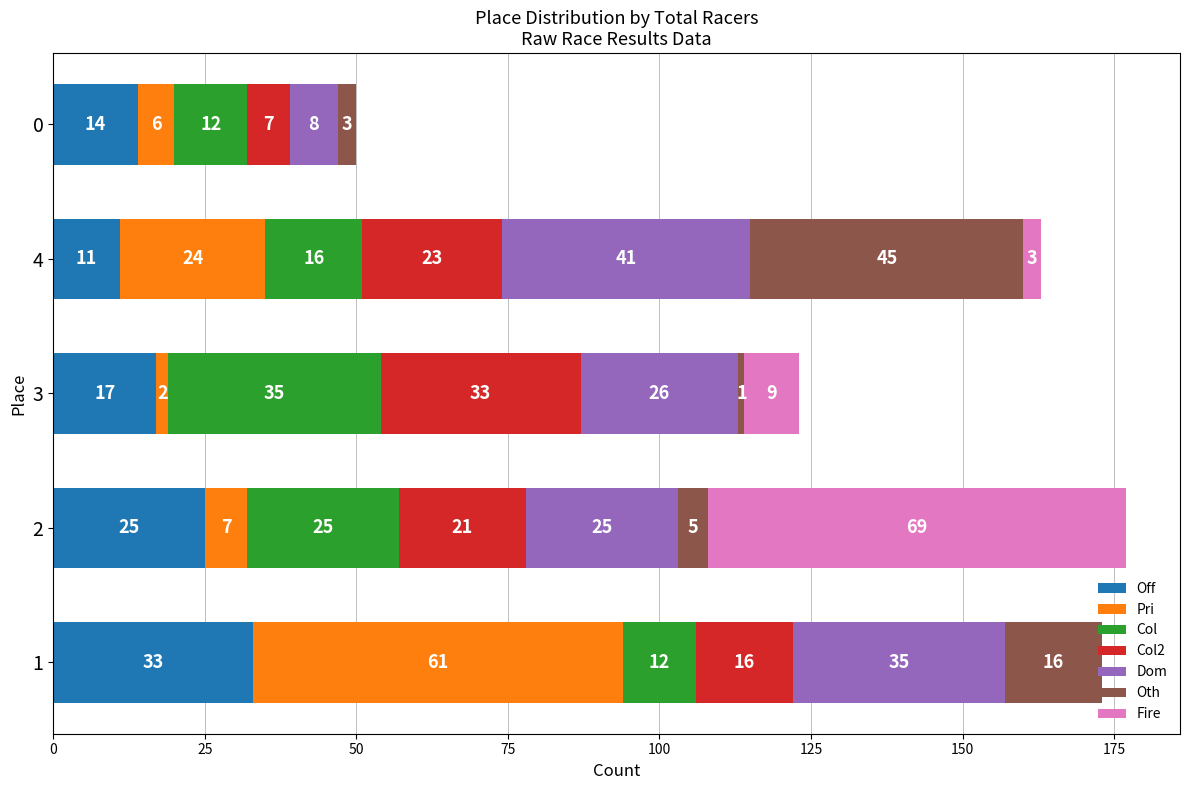

What is the sum of all Off values?

100